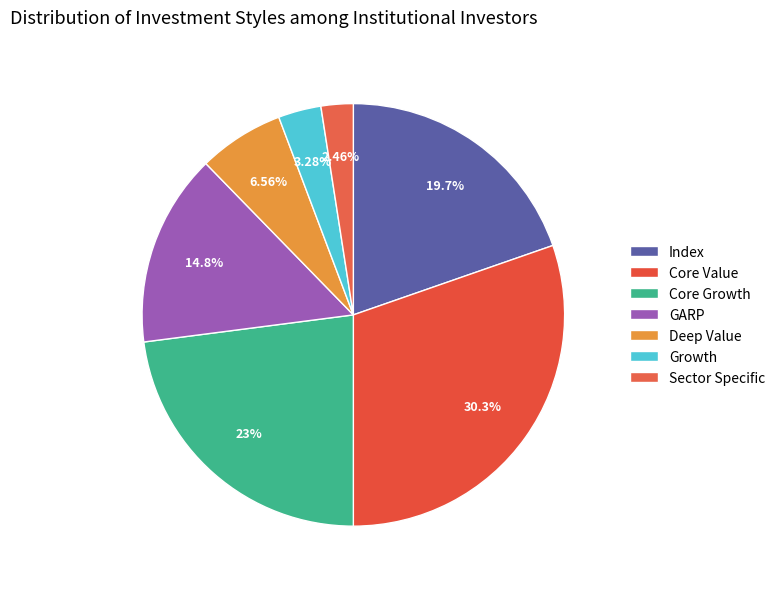

Which has a higher value, Growth or GARP?

GARP